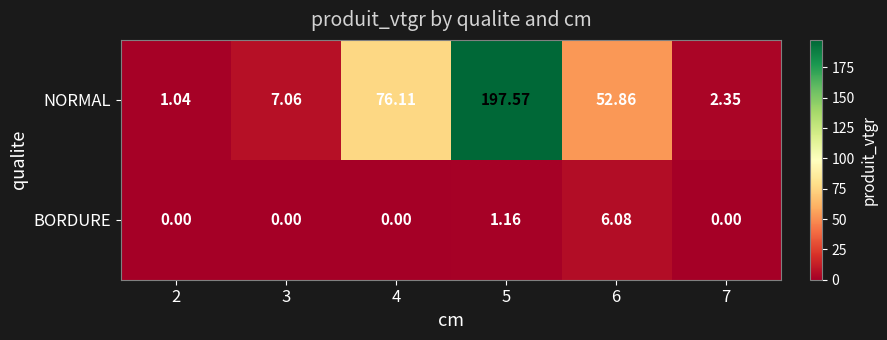

Which series has the widest spread of values?

NORMAL